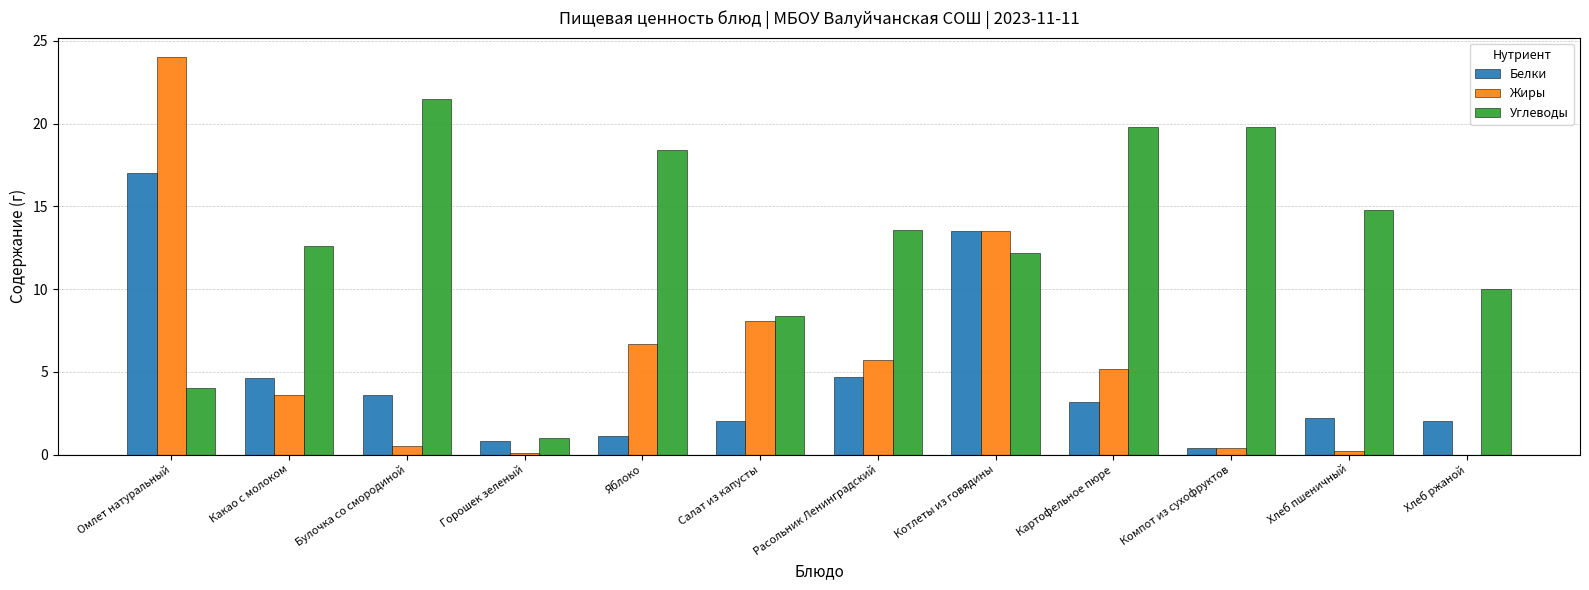

Count the number of data series in this chart.

3